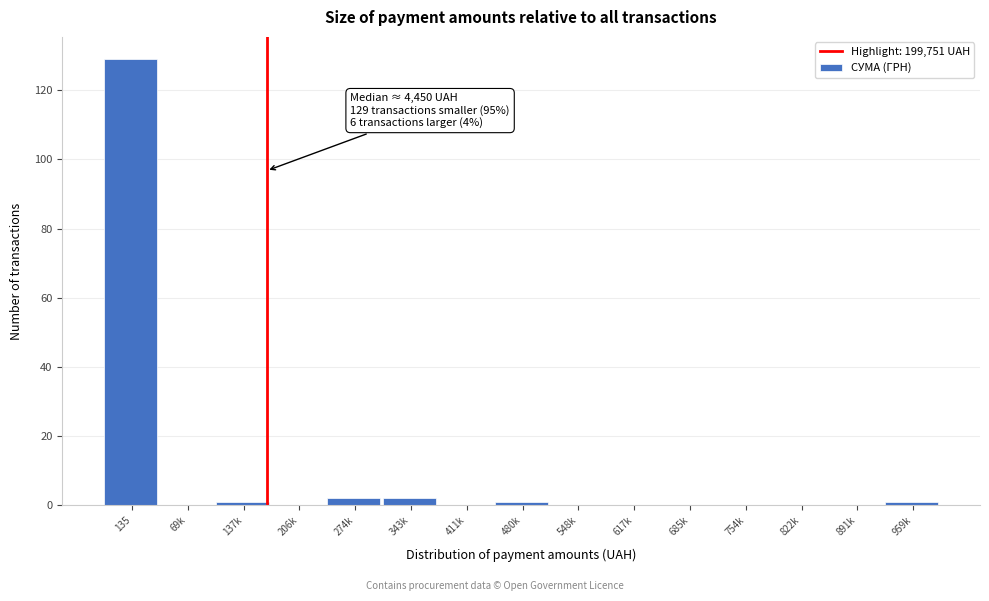

Reading left to right, transcribe all the data shown in this chart.

135=129	69k=0	137k=1	206k=0	274k=2	343k=2	411k=0	480k=1	548k=0	617k=0	685k=0	754k=0	822k=0	891k=0	959k=1